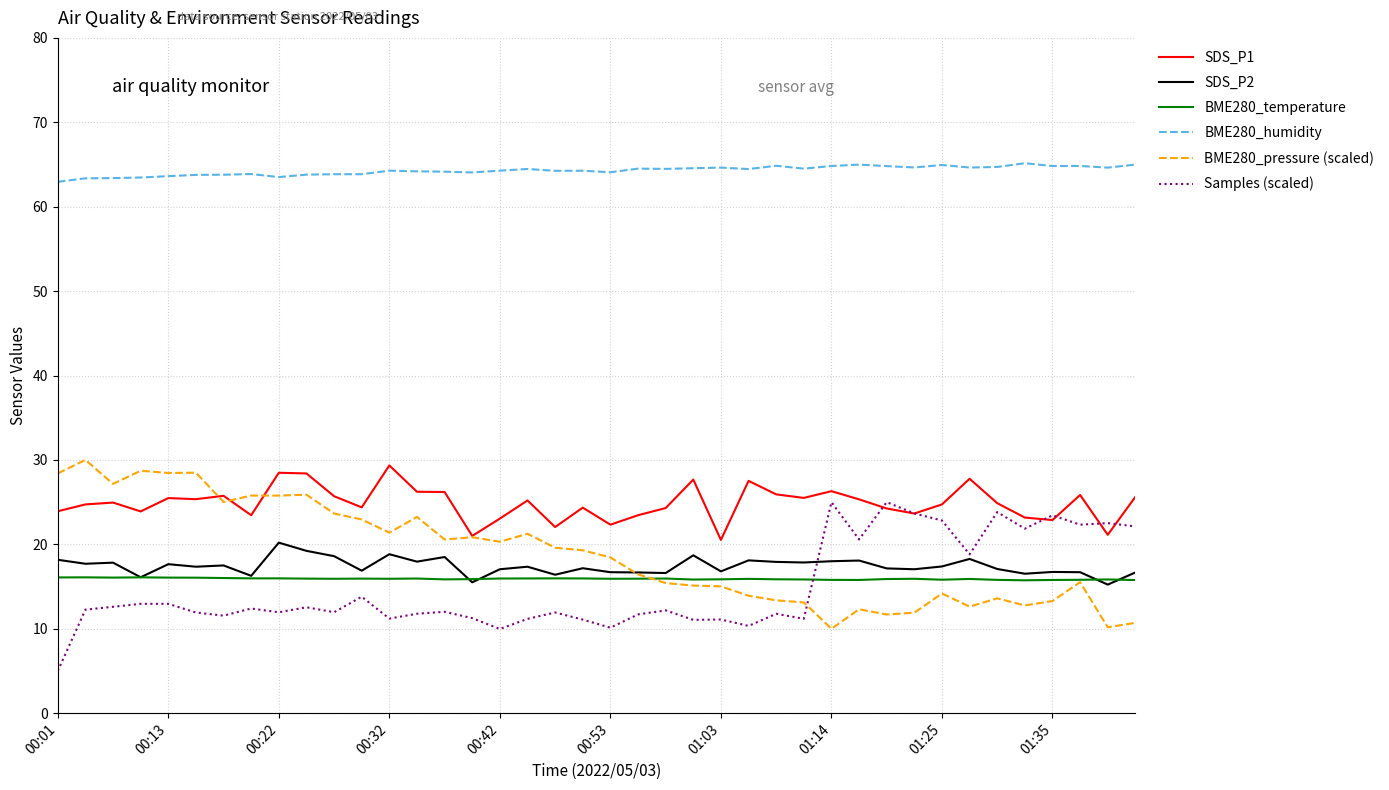

What is the greatest value displayed?

65.2